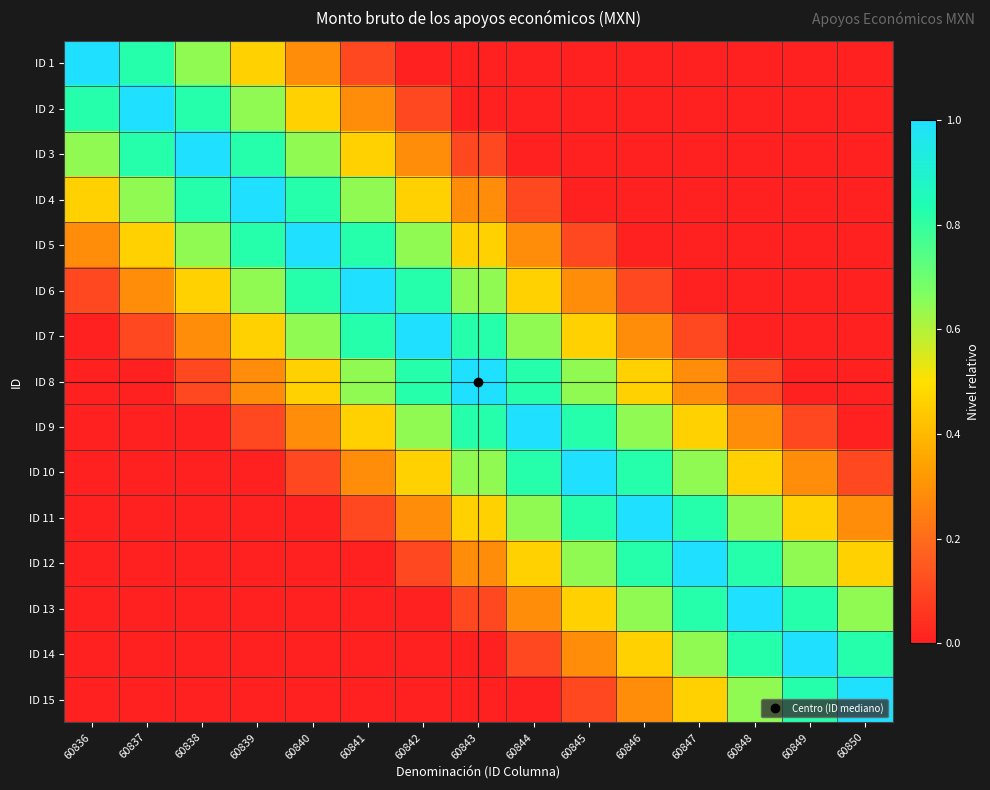

Which label corresponds to the smallest value in the chart?

60842